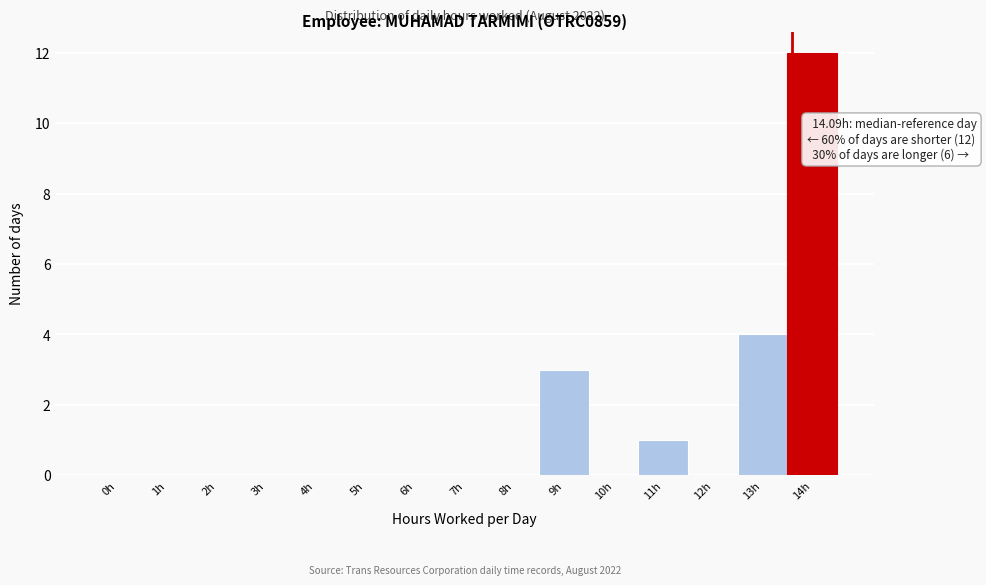

Reading right to left, extract all data points from this chart.

14h=12	13h=4	12h=0	11h=1	10h=0	9h=3	8h=0	7h=0	6h=0	5h=0	4h=0	3h=0	2h=0	1h=0	0h=0